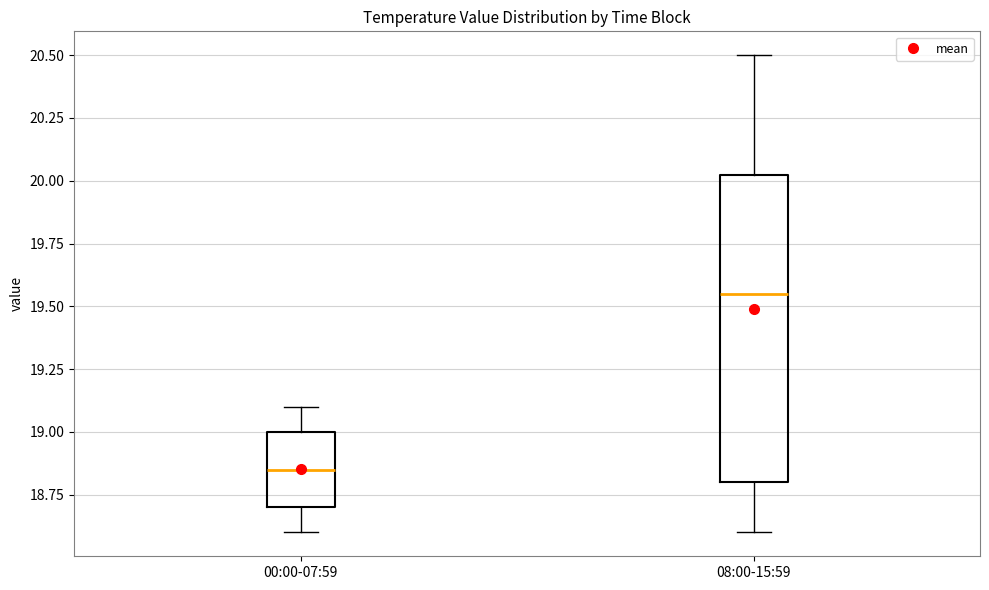

Comparing the boxes themselves (not the whiskers), which one is the tallest?

08:00-15:59